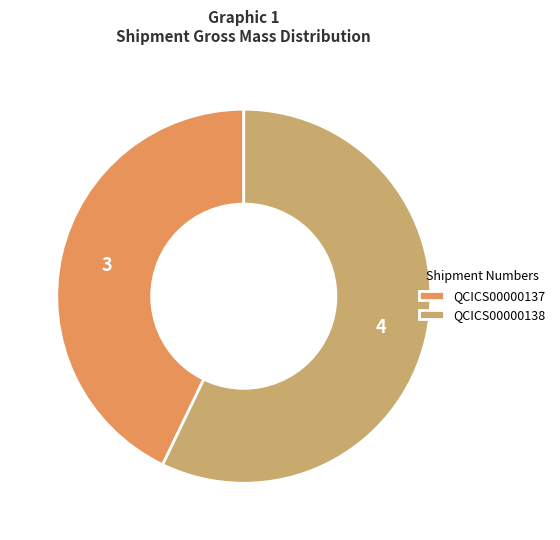

The QCICS00000138 slice represents 57% of the pie. True or false?

True